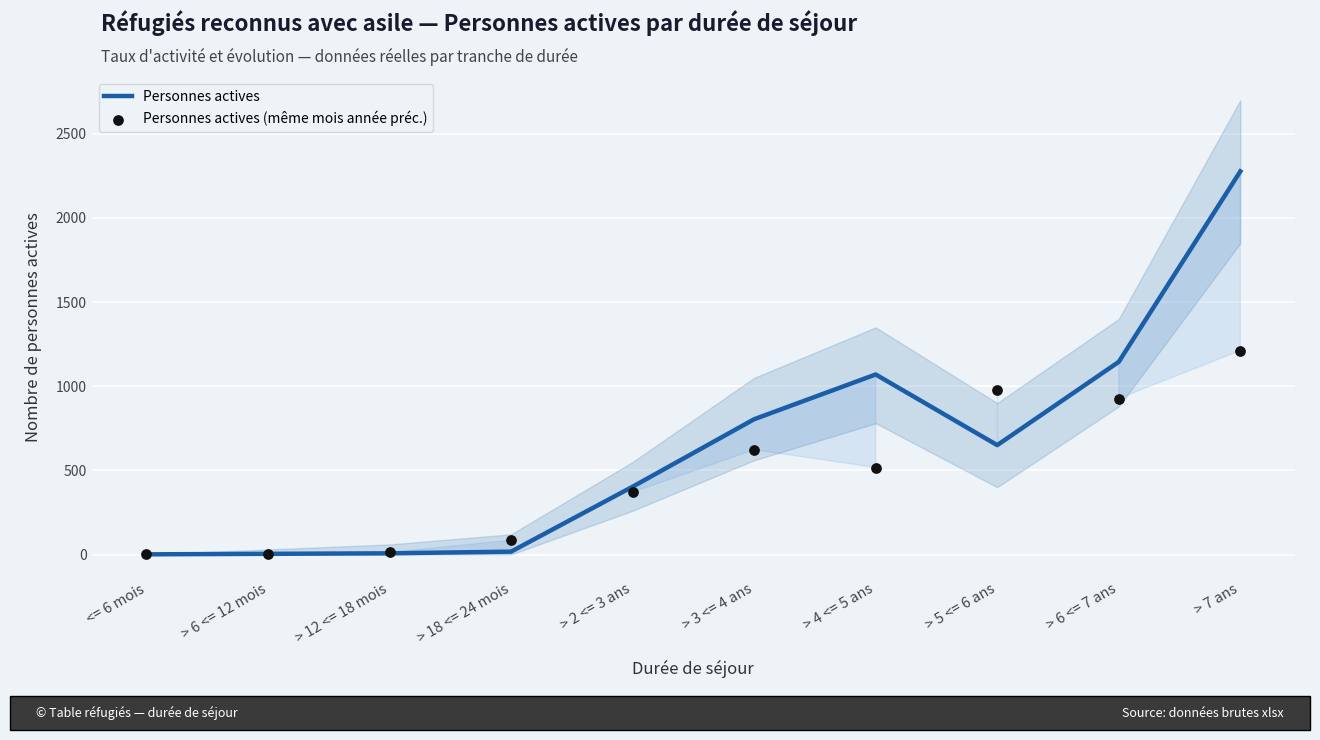

Is the value of Personnes actives (même mois année préc.) at <= 6 mois greater than the value of Personnes actives at > 5 <= 6 ans?

No